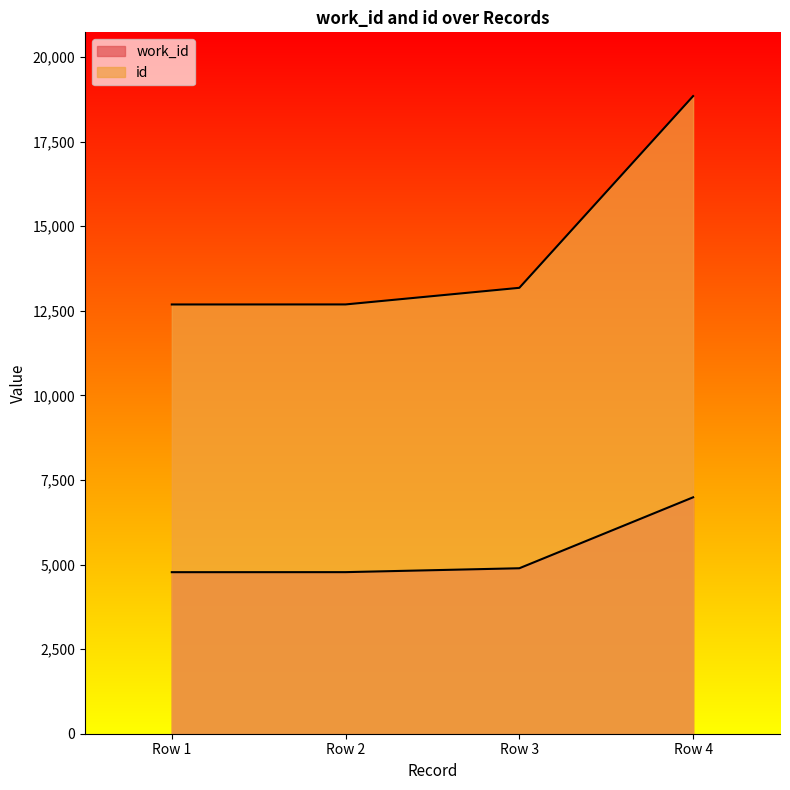

How many lines are shown in the chart?

2